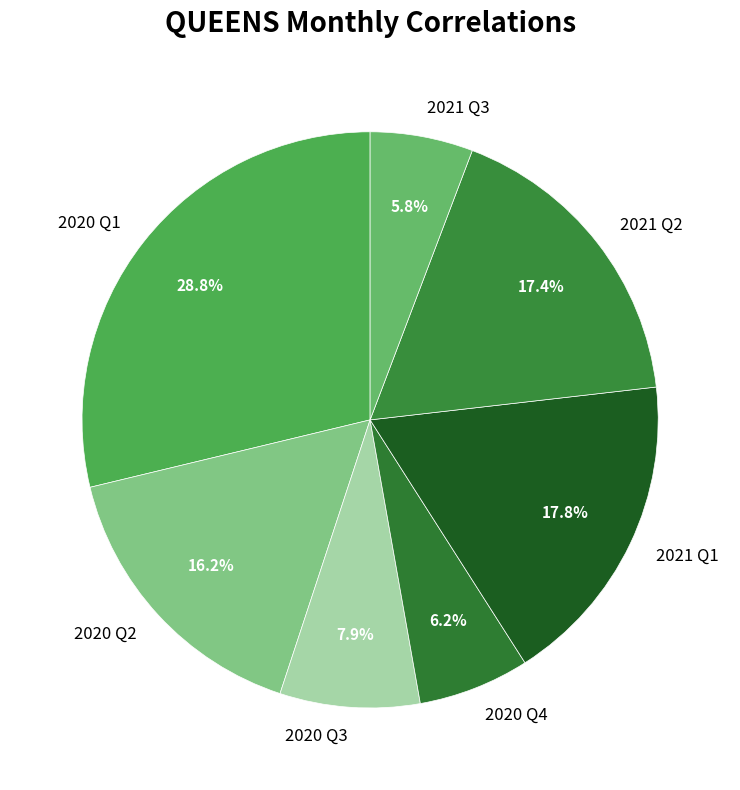

Is there any slice that represents more than half of the pie?

No